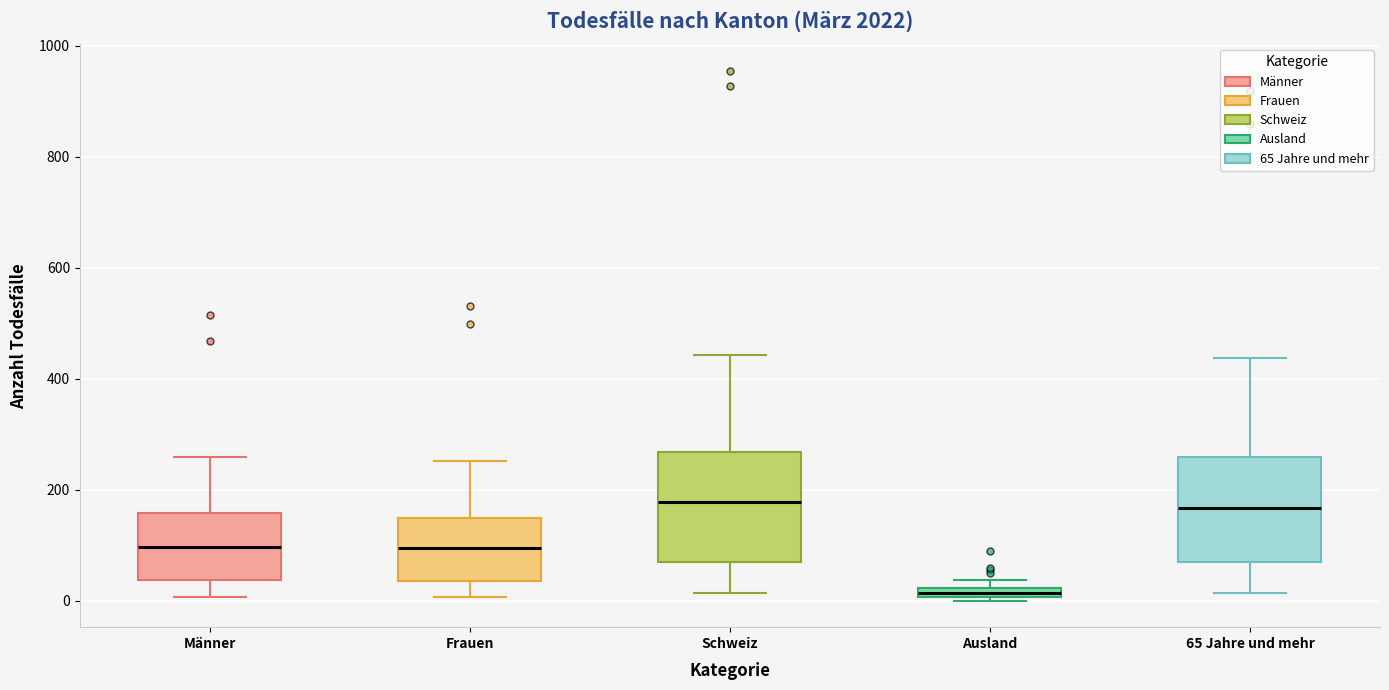

Where is the upper edge of the box for Ausland on the y-axis? The values are not printed on the chart, so give them approximately, as read against the axis.

20